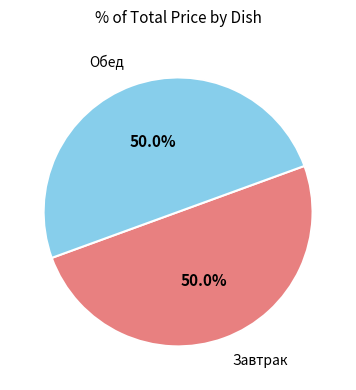

What portion of the pie excludes Обед?

50.0%